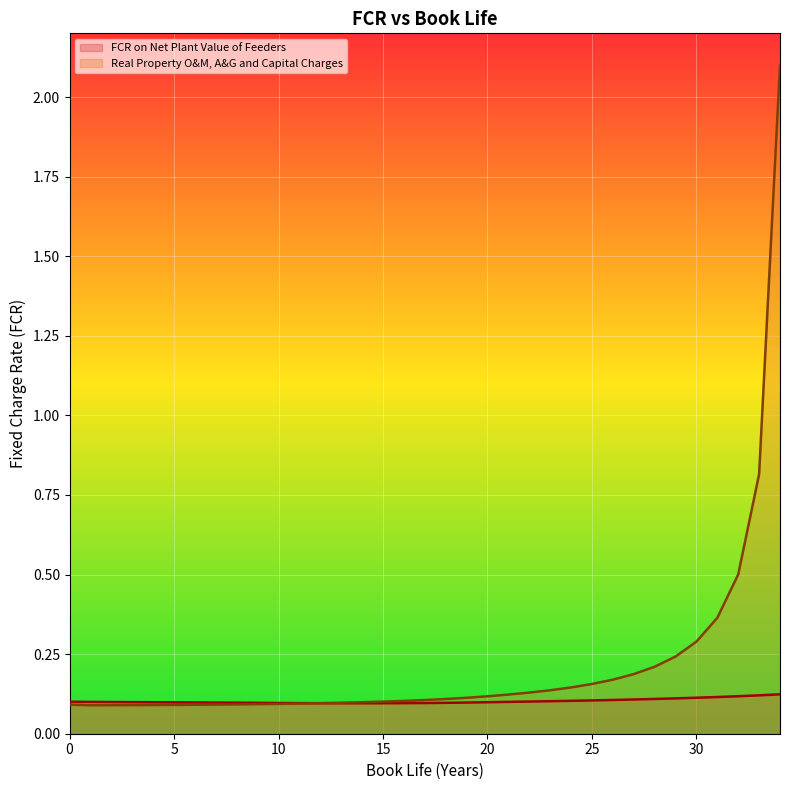

Which series has the largest total across all categories?

Real Property O&M, A&G and Capital Charges